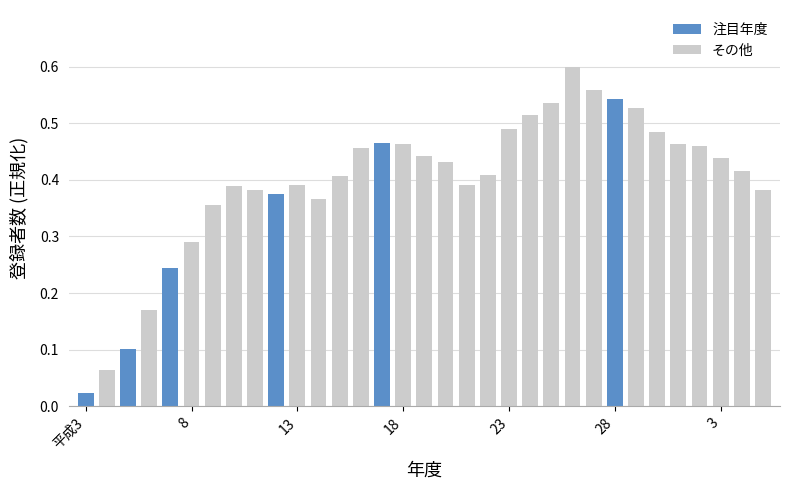

What is the sum of all values?

13.0